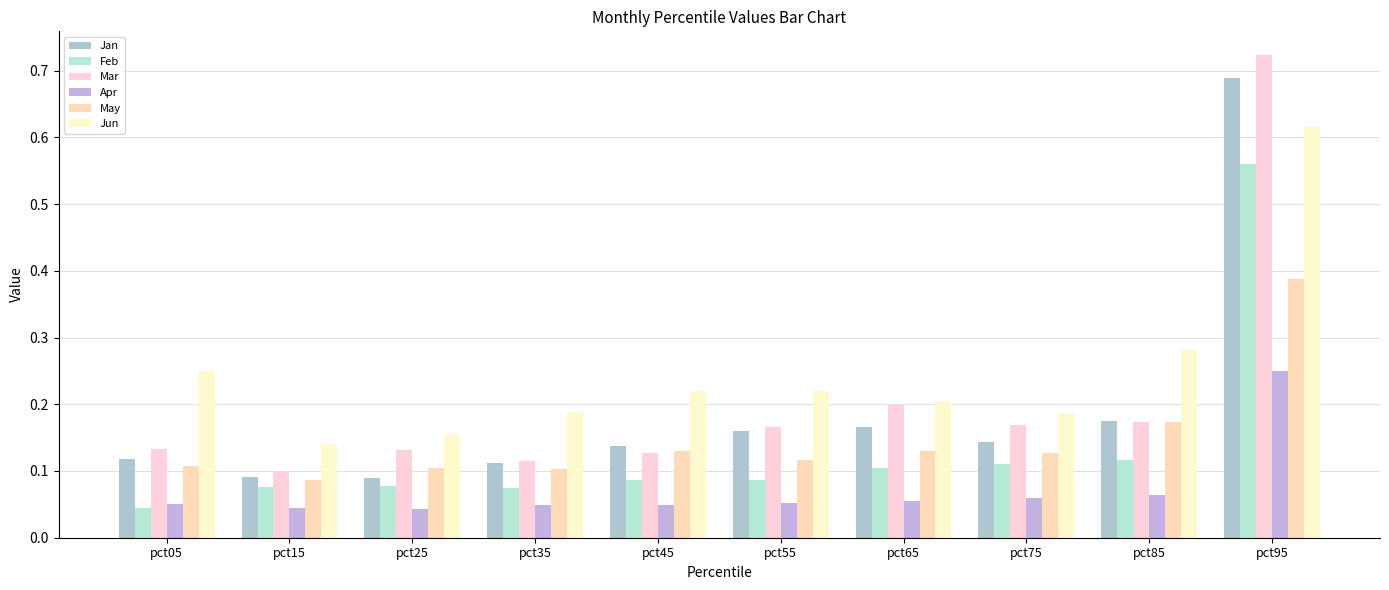

Reading right to left, transcribe all the data shown in this chart.

Jan: 0.7	0.2	0.1	0.2	0.2	0.1	0.1	0.1	0.1	0.1
Feb: 0.6	0.1	0.1	0.1	0.1	0.1	0.1	0.1	0.1	0.0
Mar: 0.7	0.2	0.2	0.2	0.2	0.1	0.1	0.1	0.1	0.1
Apr: 0.2	0.1	0.1	0.1	0.1	0.0	0.0	0.0	0.0	0.1
May: 0.4	0.2	0.1	0.1	0.1	0.1	0.1	0.1	0.1	0.1
Jun: 0.6	0.3	0.2	0.2	0.2	0.2	0.2	0.2	0.1	0.2